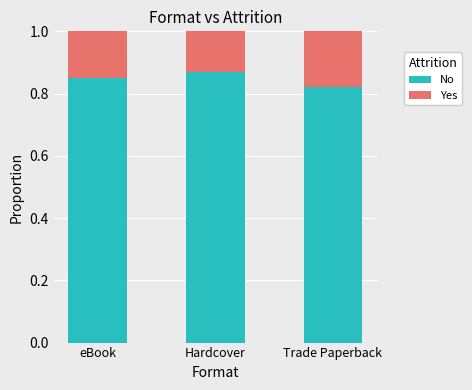

List the labels in order of No value, smallest first.

Trade Paperback, eBook, Hardcover